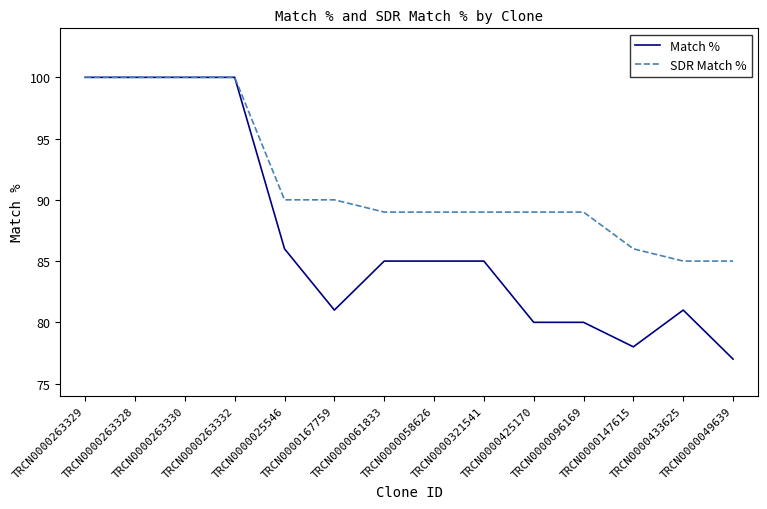

What position from the right is TRCN0000321541?

6